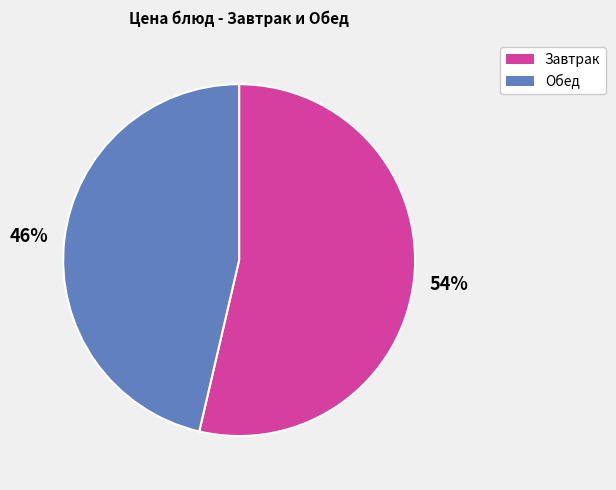

Approximately how many times larger is the value at Обед compared to Завтрак?

0.9